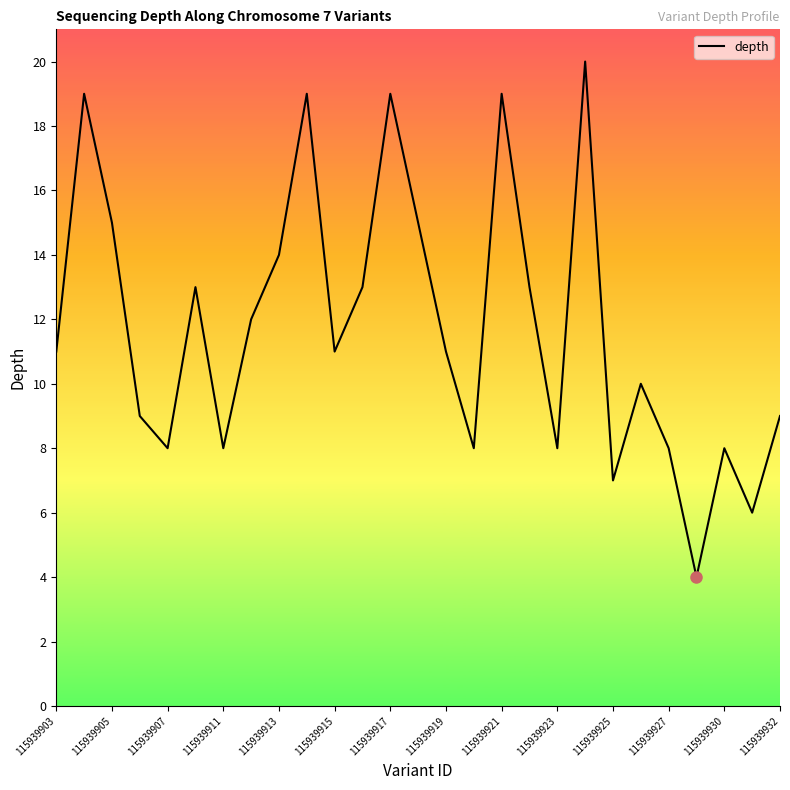

What is the difference between the maximum and minimum values?

16